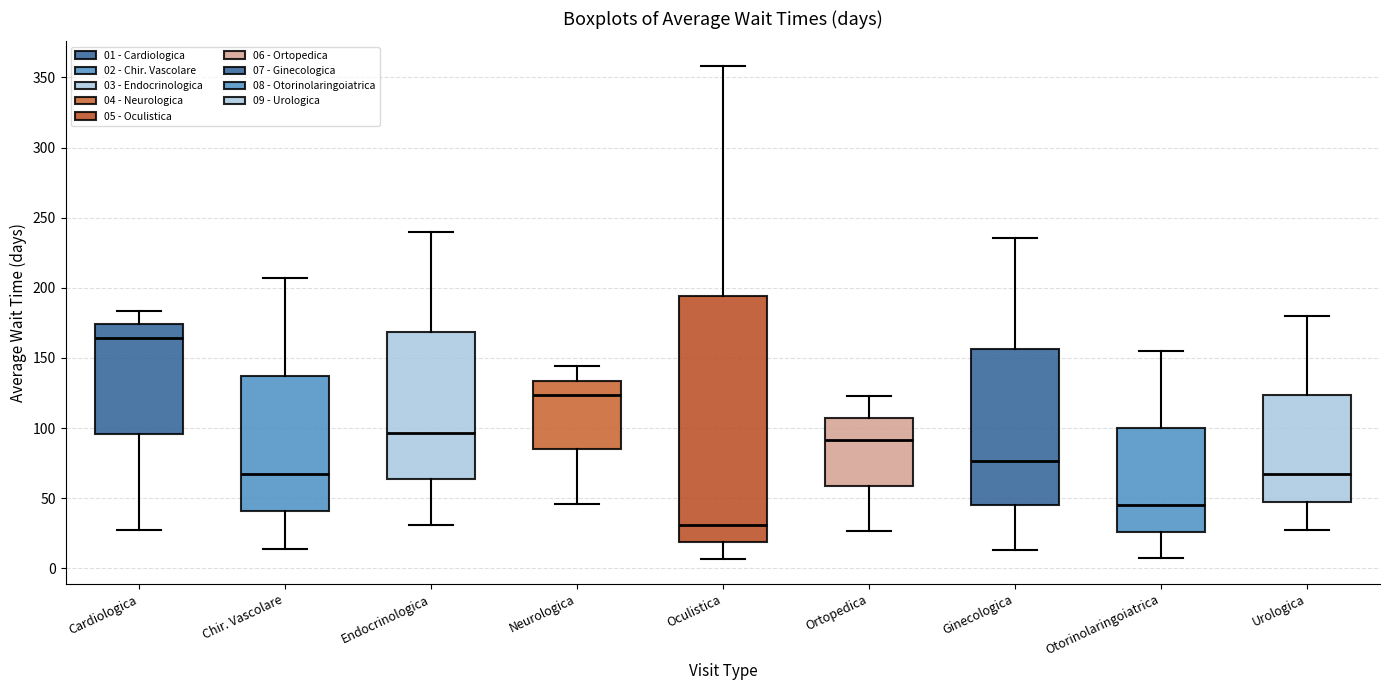

Where does the upper whisker of the box for Neurologica end on the y-axis? The values are not printed on the chart, so give them approximately, as read against the axis.

145